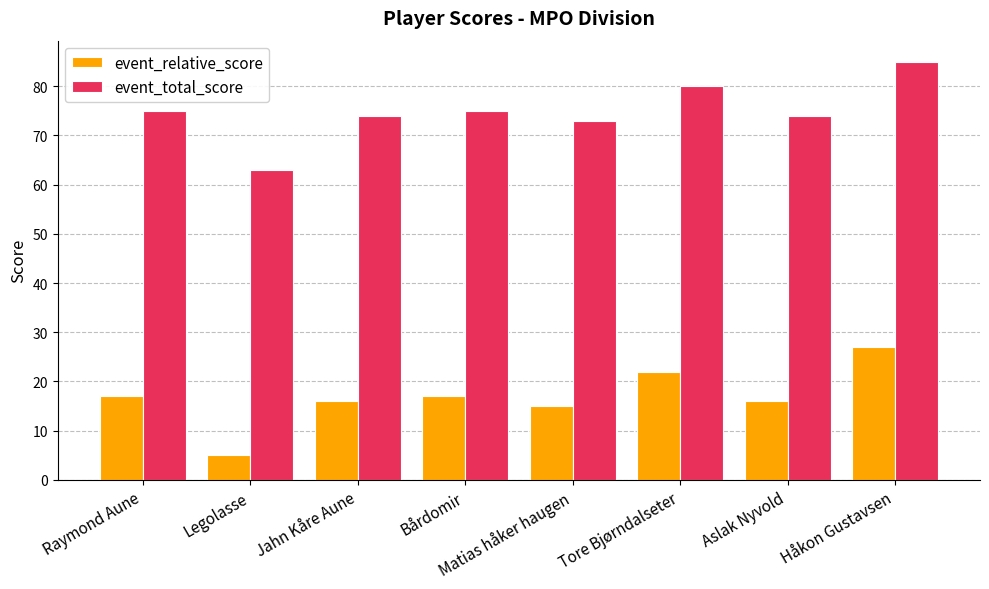

Rank the series at Raymond Aune from lowest to highest value.

event_relative_score, event_total_score